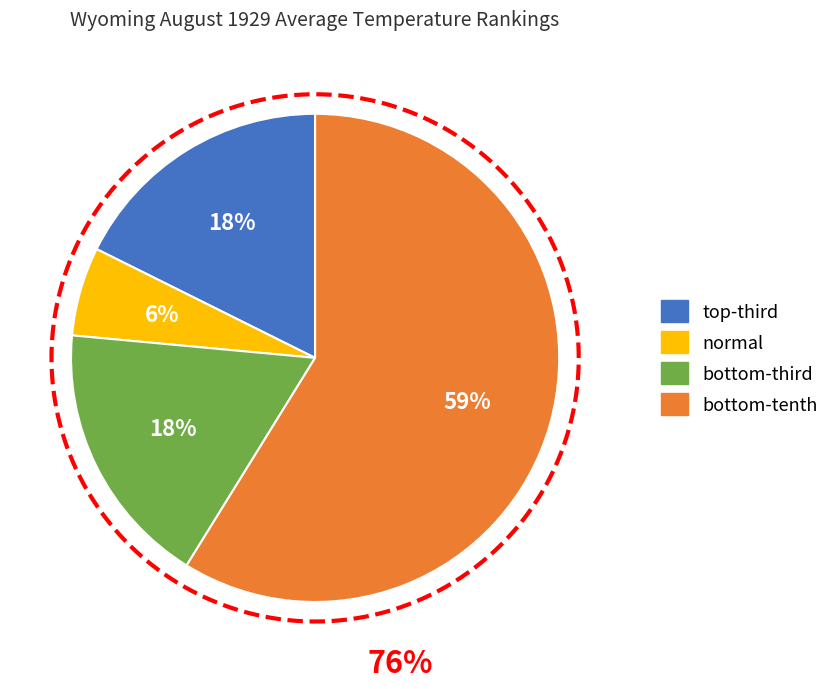

Rank the categories by value from highest to lowest.

bottom-tenth, top-third, bottom-third, normal